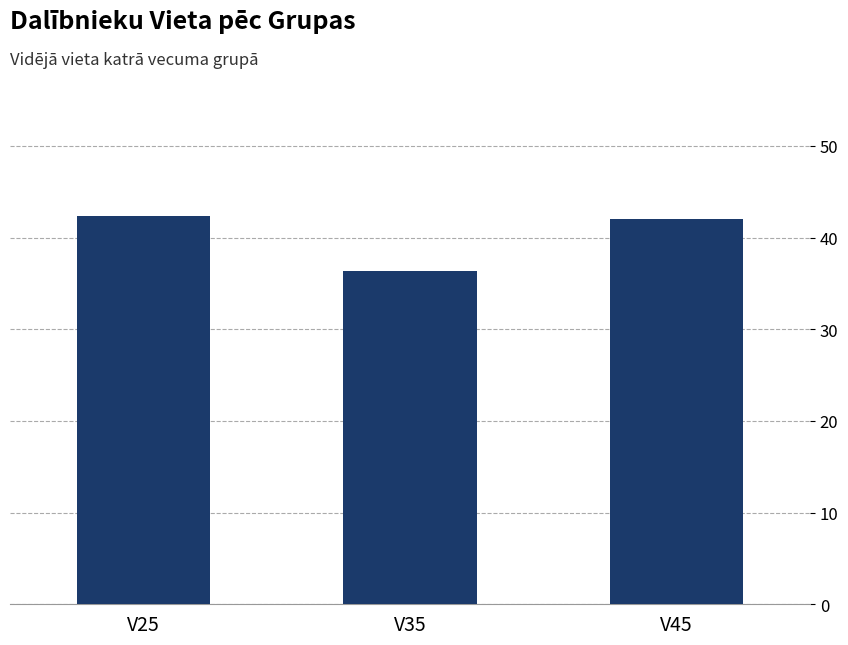

Approximately how many times larger is the value at V35 compared to V45?

0.9